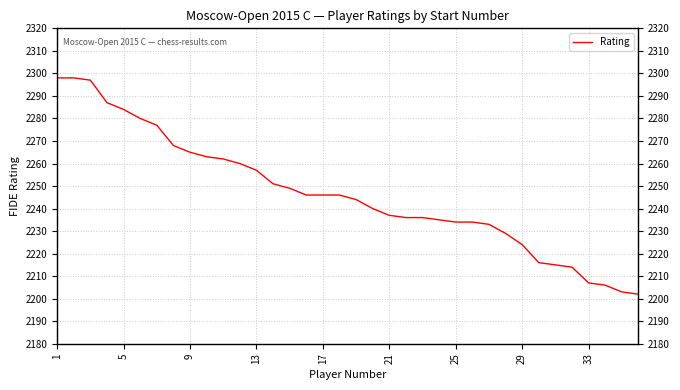

What is the change in value from 21 to 25?

-3